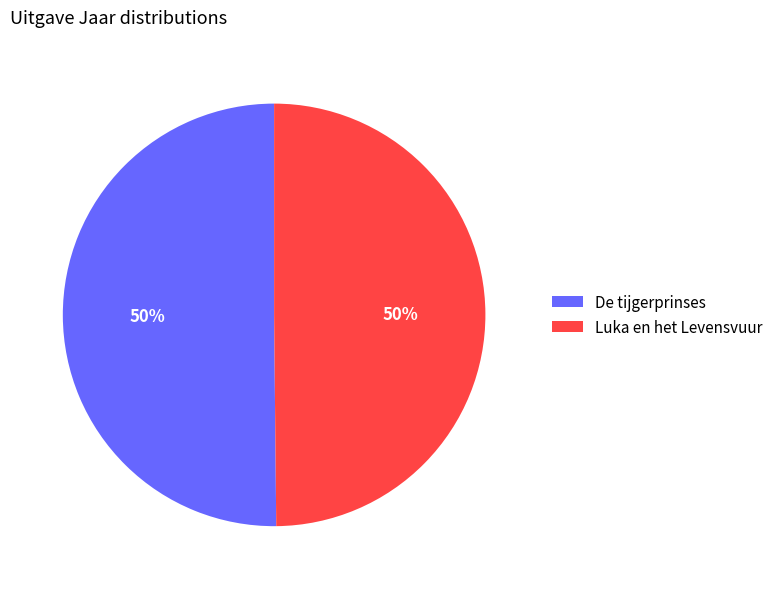

To the nearest percent, what percentage of the pie is De tijgerprinses?

50%